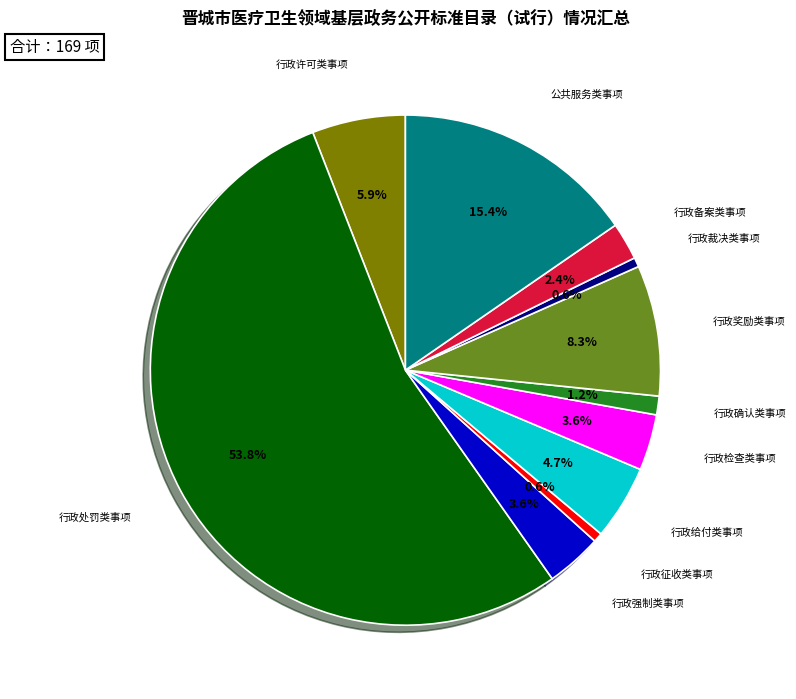

To the nearest percent, what portion does 公共服务类事项 represent?

15%